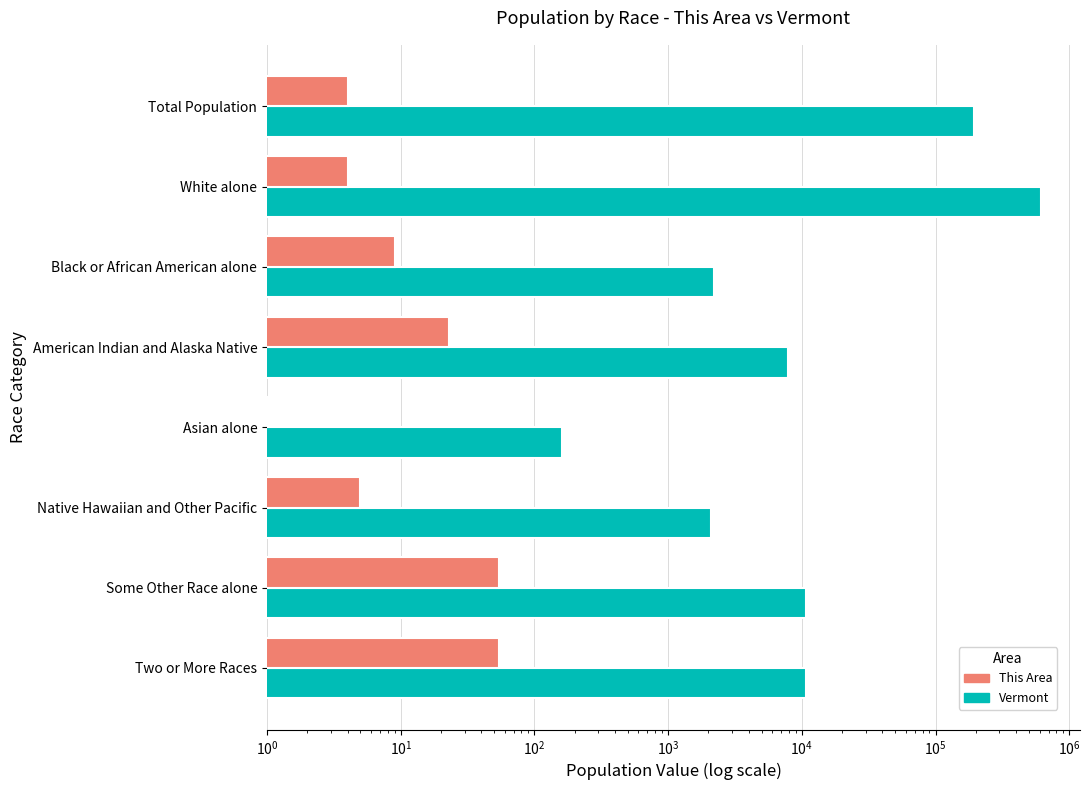

Which series has the largest total across all categories?

Vermont